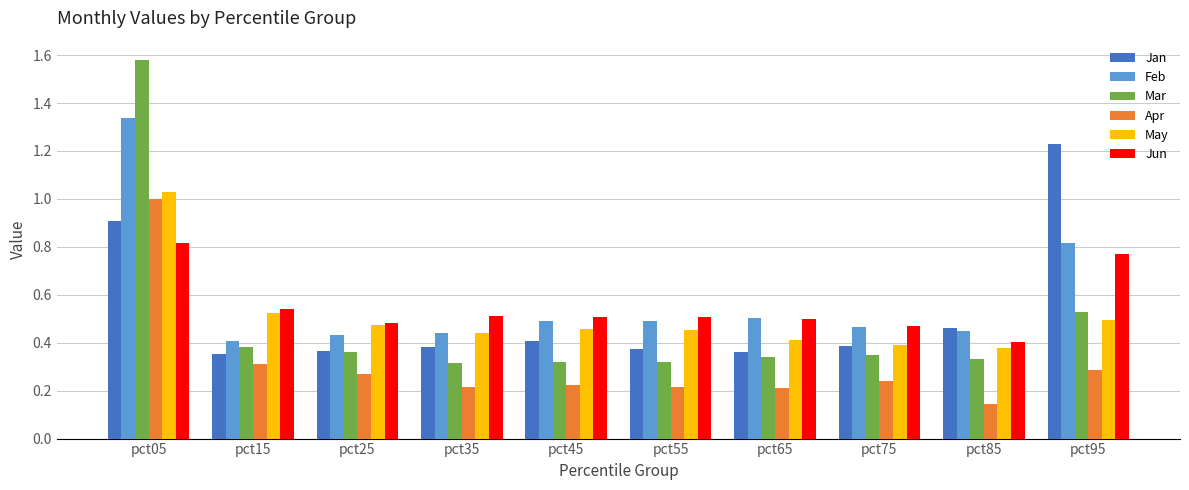

The Jan series shows 0.5 at pct85. True or false?

True